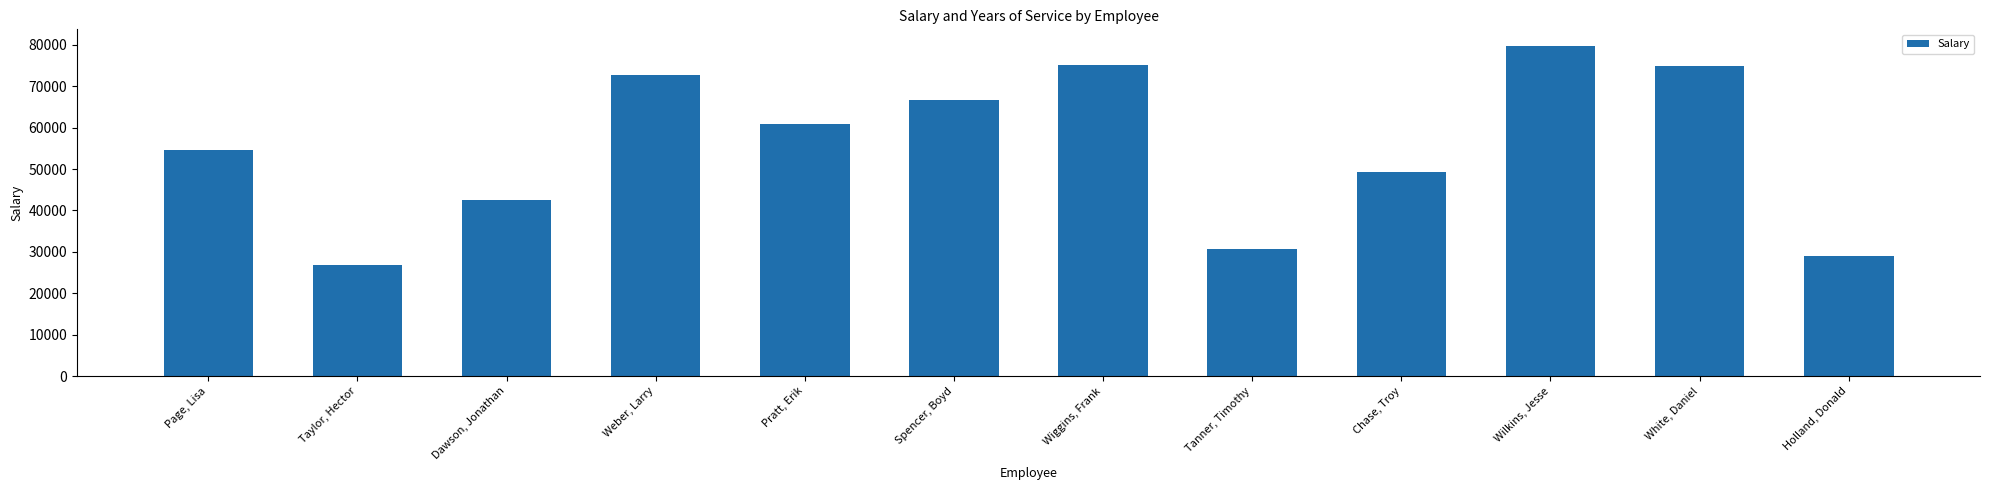

What position from the right is White, Daniel?

2